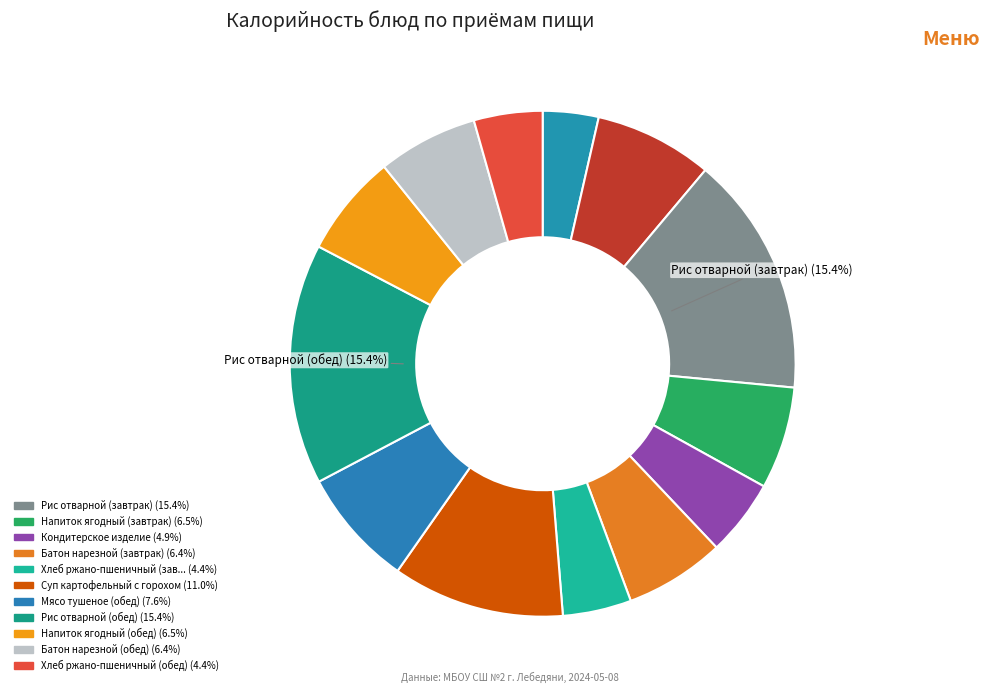

Which category has the biggest portion of the pie?

Рис отварной (завтрак)